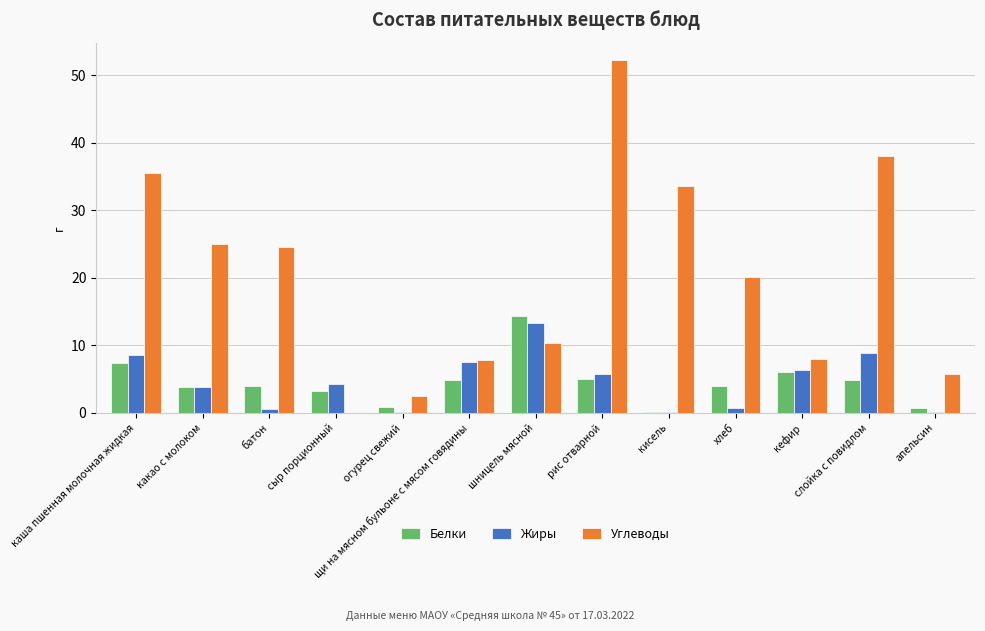

Which label corresponds to the largest value in the chart?

рис отварной